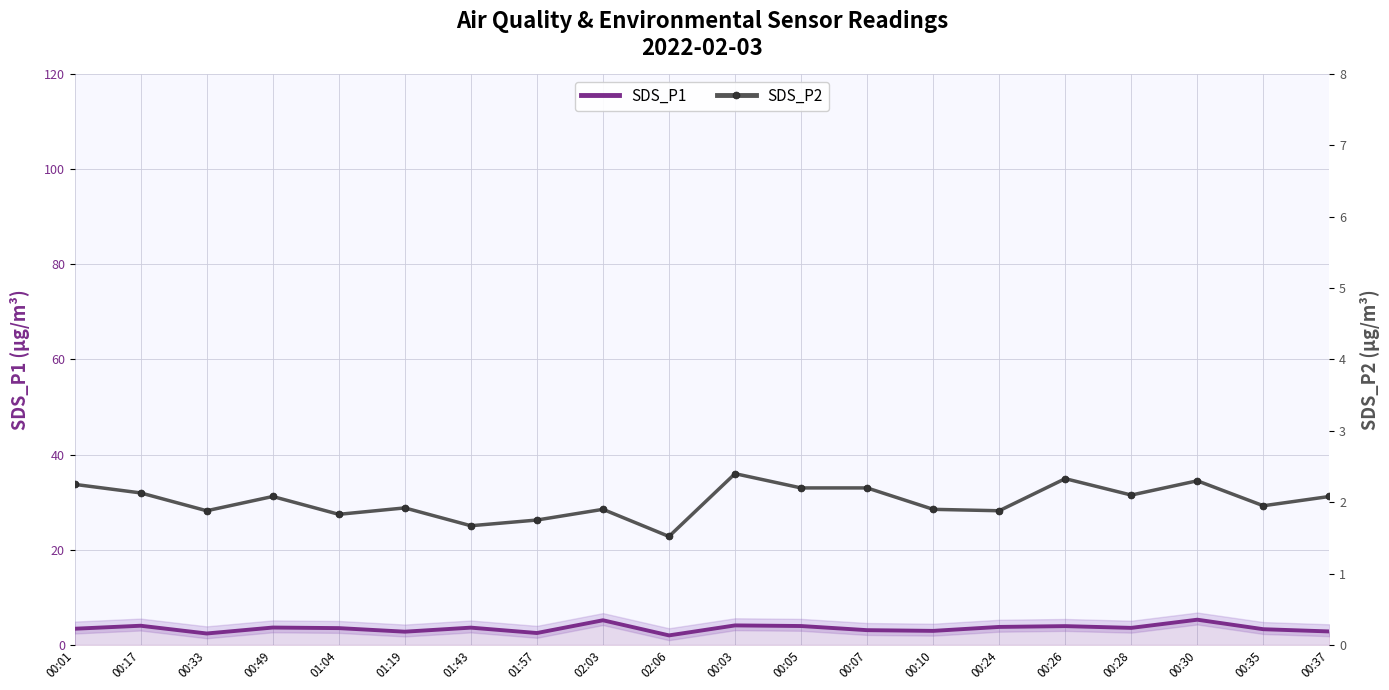

True or false: SDS_P2 and SDS_P1 intersect in this chart.

False